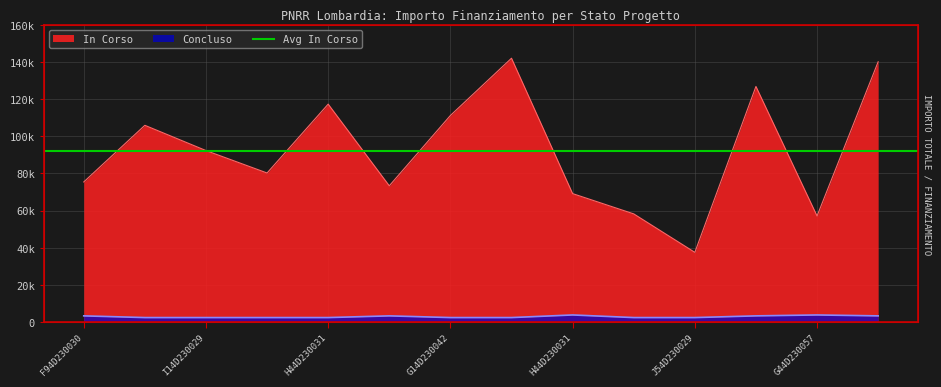

In In Corso, how many points are higher than both neighbors (excluding endpoints)?

4